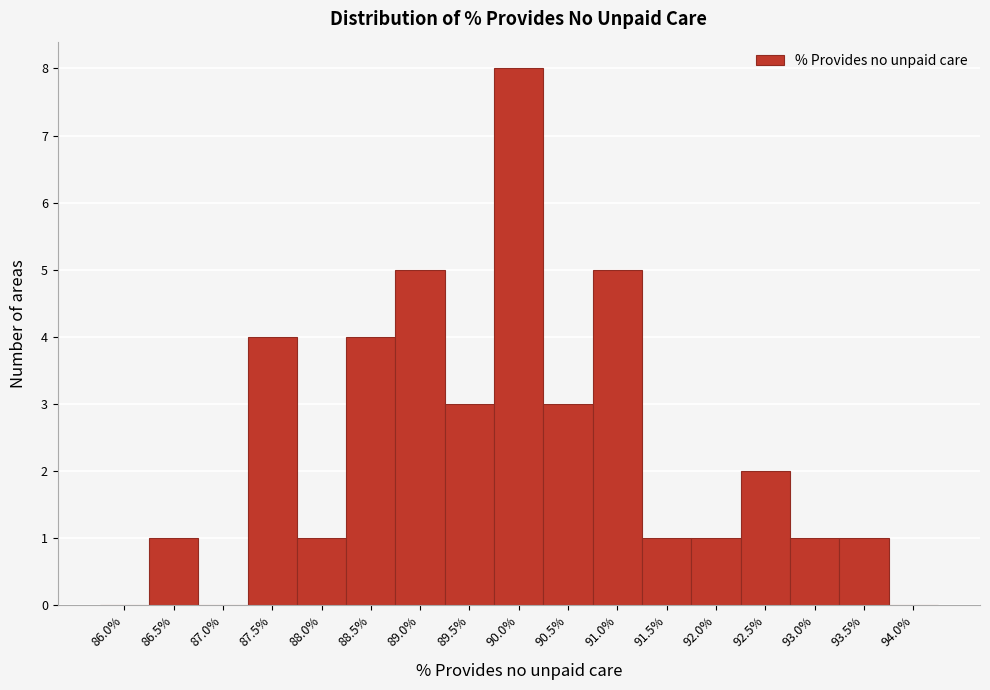

Reading left to right, what are all the values shown in this chart?

86.0%=0	86.5%=1	87.0%=0	87.5%=4	88.0%=1	88.5%=4	89.0%=5	89.5%=3	90.0%=8	90.5%=3	91.0%=5	91.5%=1	92.0%=1	92.5%=2	93.0%=1	93.5%=1	94.0%=0